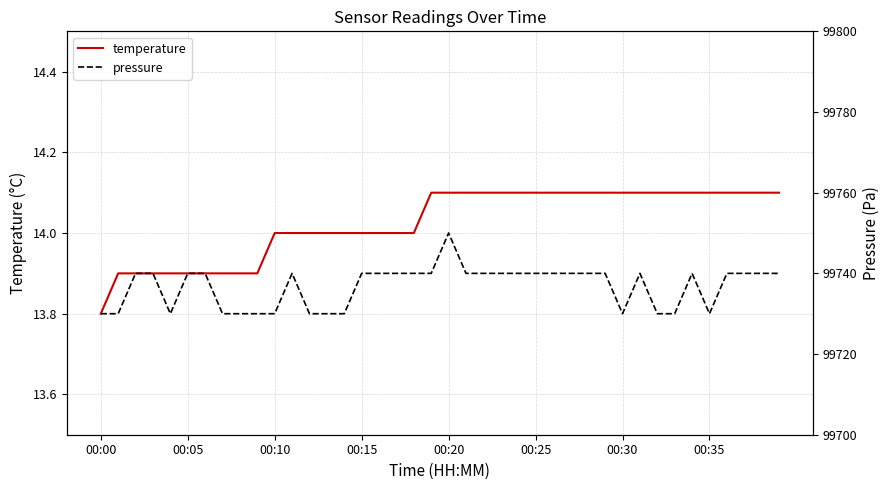

In pressure, how many points are higher than both neighbors (excluding endpoints)?

4